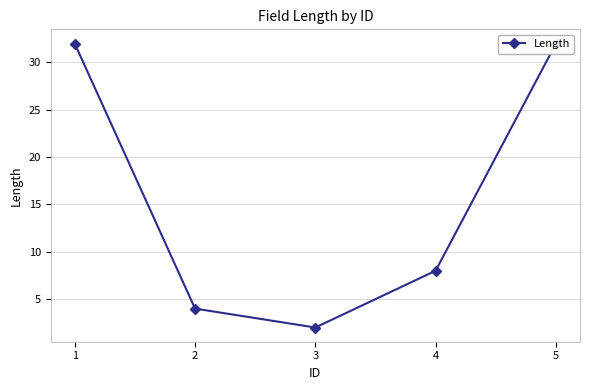

What is the value of the 1st point from the left?

32